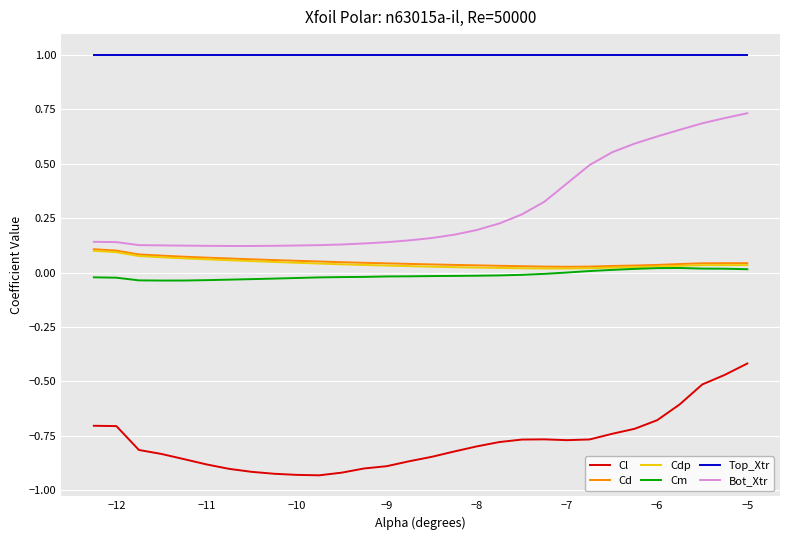

What are all the series names shown in the legend?

Cl, Cd, Cdp, Cm, Top_Xtr, Bot_Xtr